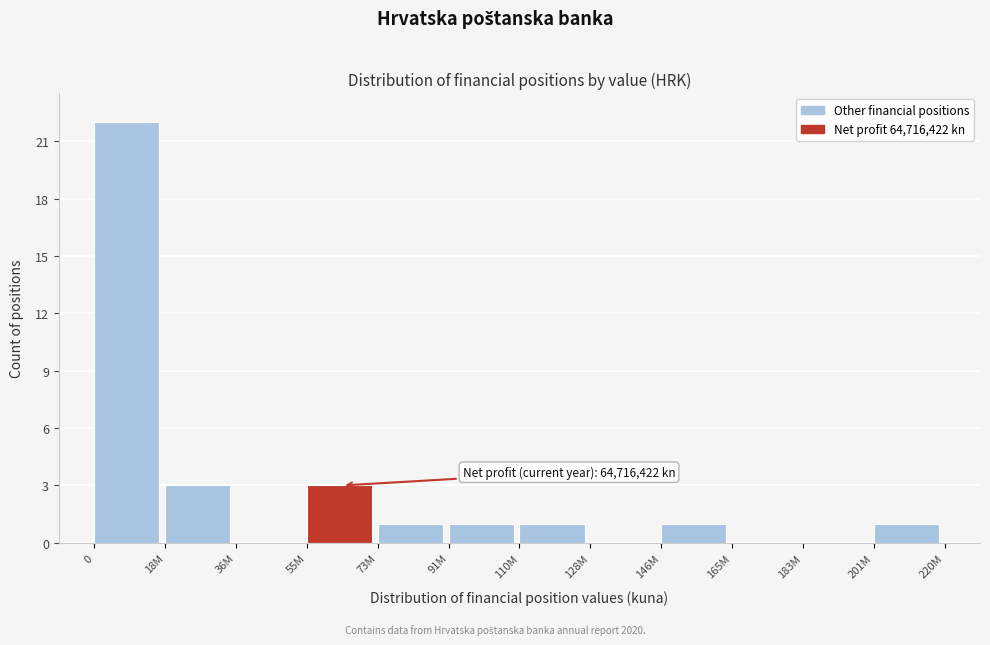

Reading left to right, extract all data points from this chart.

0=22	18M=3	36M=0	55M=3	73M=1	91M=1	110M=1	128M=0	146M=1	165M=0	183M=0	201M=1